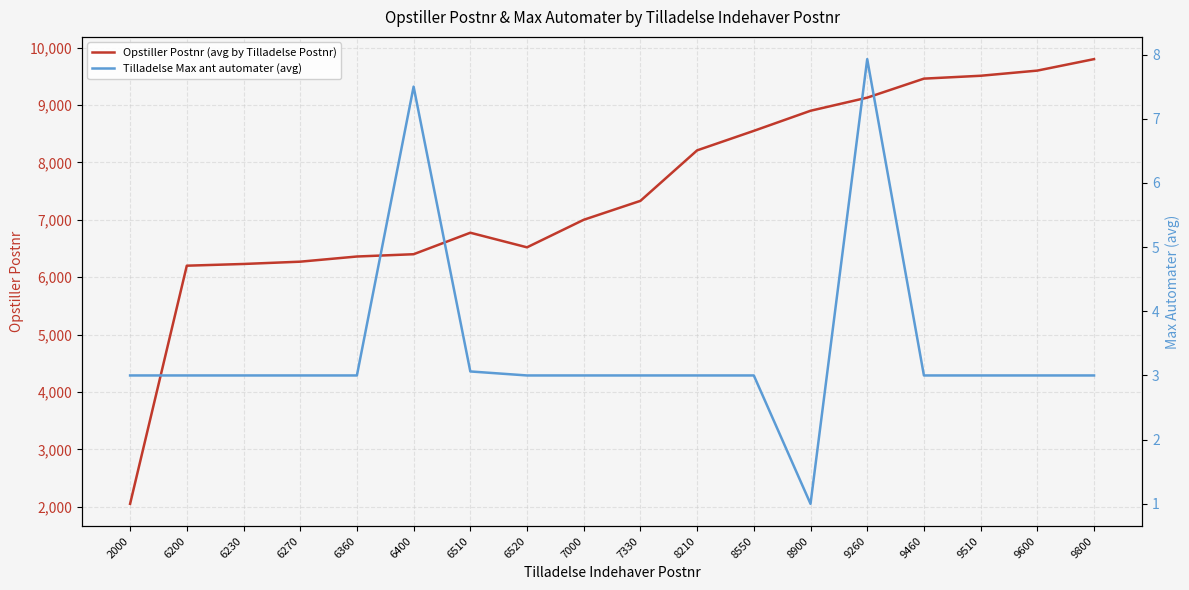

Which has a higher value, 2000 or 8210?

8210